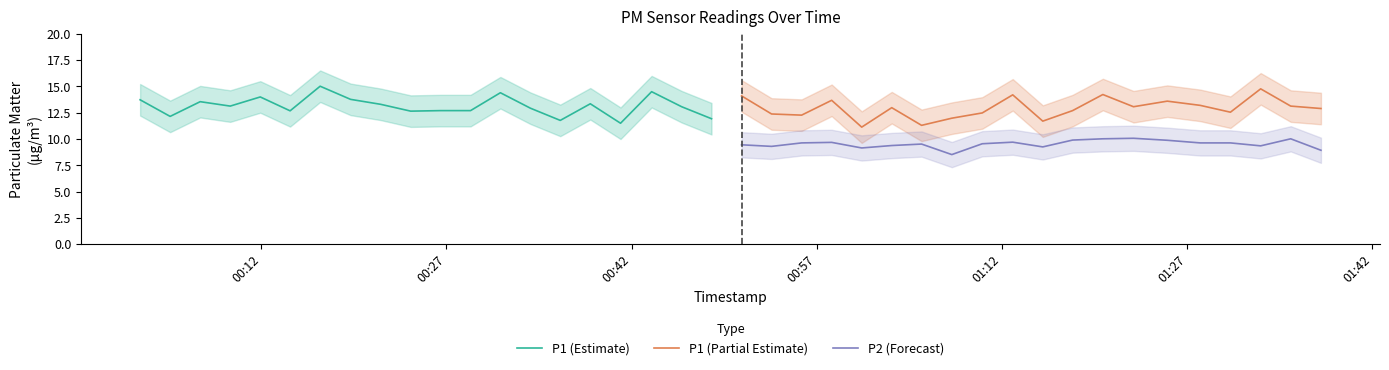

What are all the series names shown in the legend?

P1 (Estimate), P1 (Partial Estimate), P2 (Forecast)